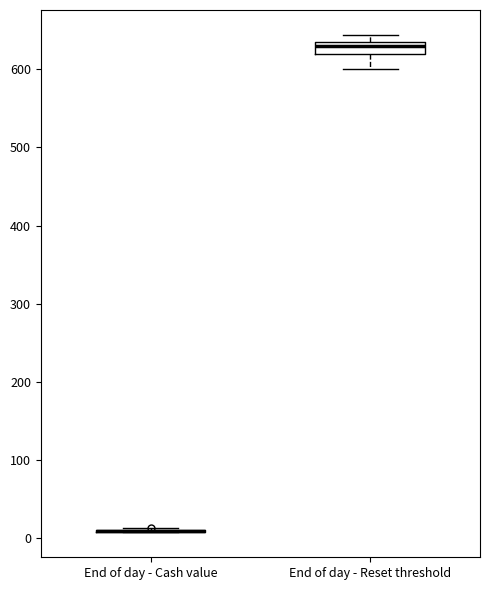

Reading left to right, transcribe this box plot: for each box, give where its median line is, the range the box spans, and where its two whiskers end, as read against the y-axis. The values are not printed on the chart, so give them approximately, as read against the axis.

End of day - Cash value: box collapsed to a line at 10, whiskers 10 to 10
End of day - Reset threshold: median 630 (just below the box's upper edge), box 620 to 630, whiskers 600 to 640